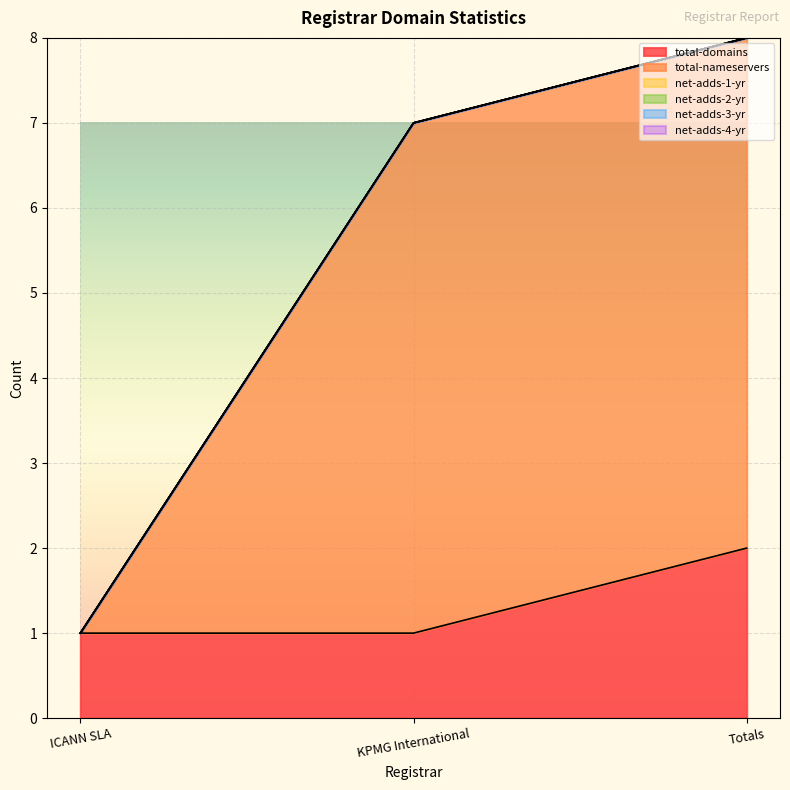

What are all the series names shown in the legend?

total-domains, total-nameservers, net-adds-1-yr, net-adds-2-yr, net-adds-3-yr, net-adds-4-yr